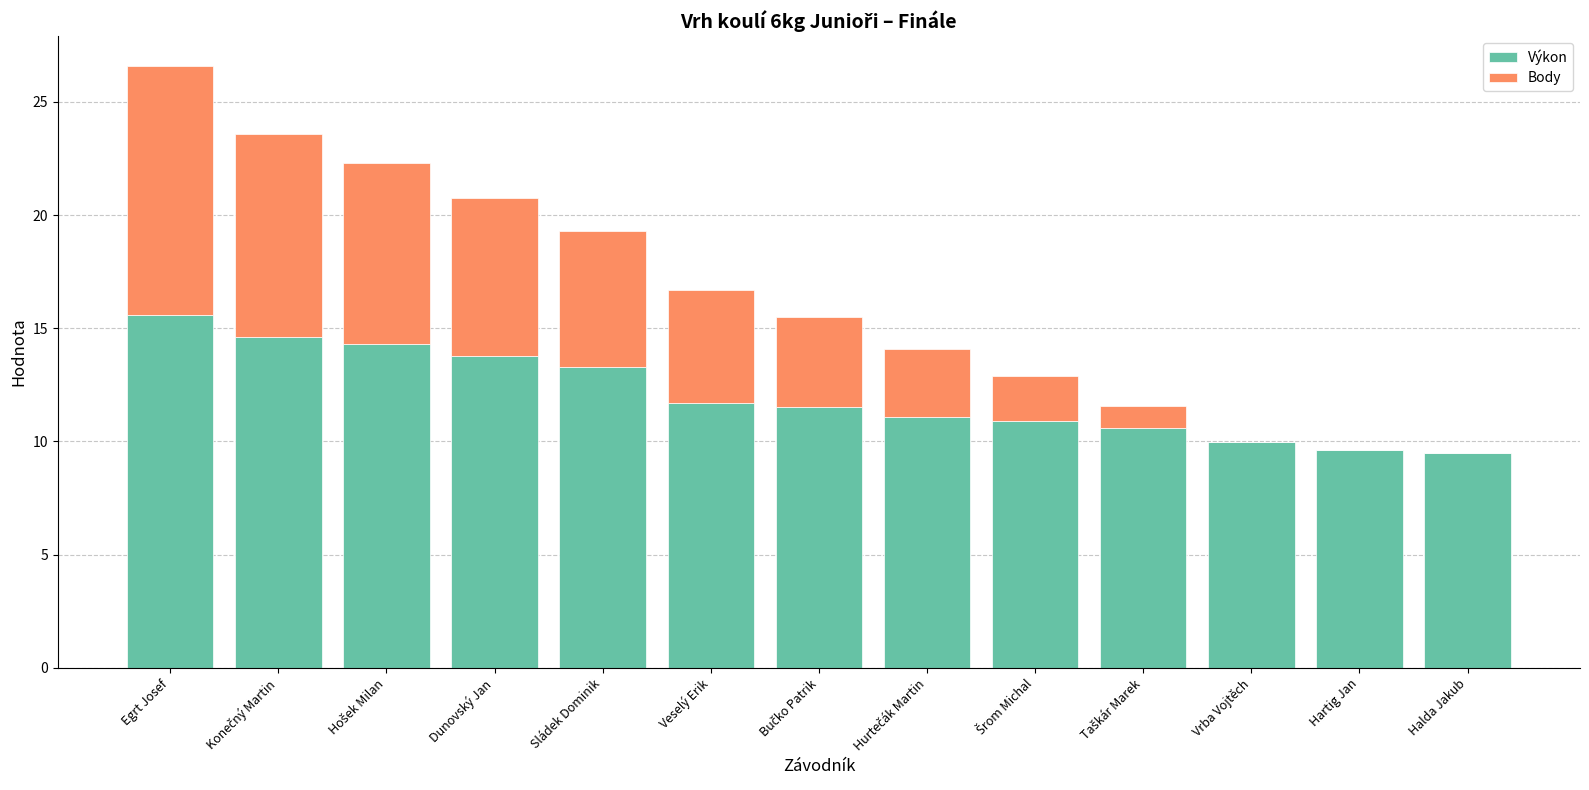

Are the bars horizontal?

No